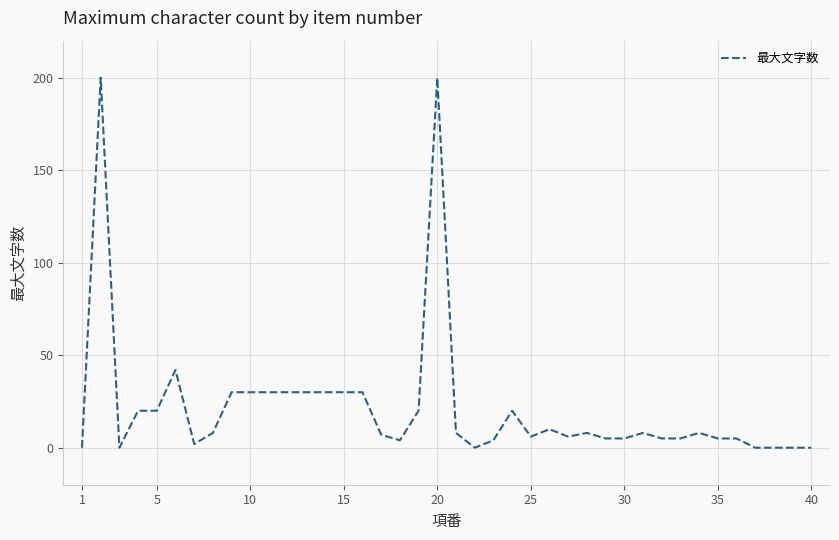

What is the difference between the maximum and minimum values?

200